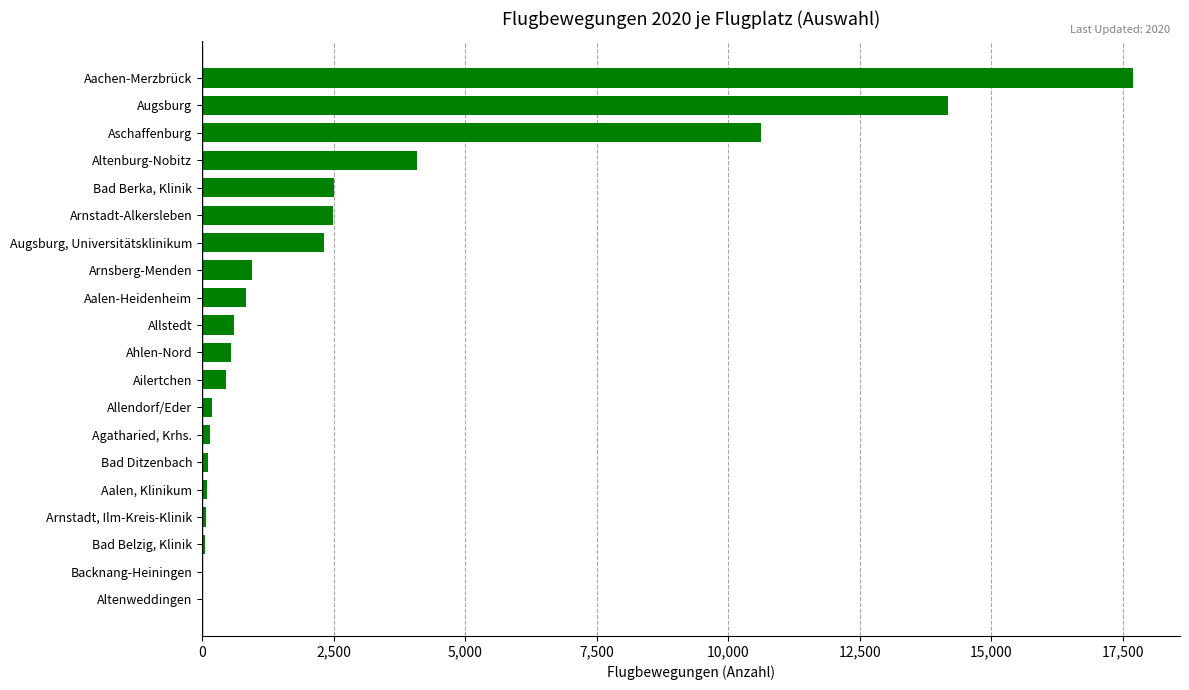

Which has a higher value, Ahlen-Nord or Bad Ditzenbach?

Ahlen-Nord